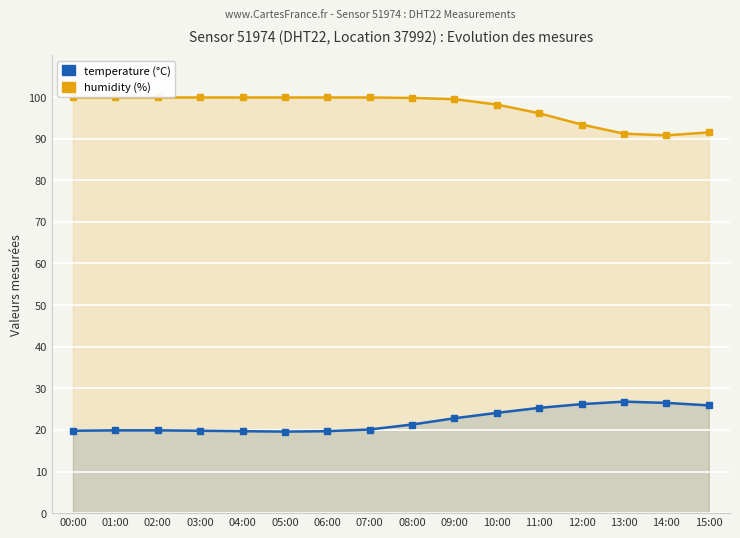

Reading left to right, list all the values displayed in this chart.

temperature: 19.8	19.9	19.9	19.8	19.7	19.6	19.7	20.1	21.3	22.8	24.1	25.3	26.2	26.8	26.5	25.9
humidity: 99.9	99.9	99.9	99.9	99.9	99.9	99.9	99.9	99.8	99.5	98.2	96.1	93.4	91.2	90.8	91.5